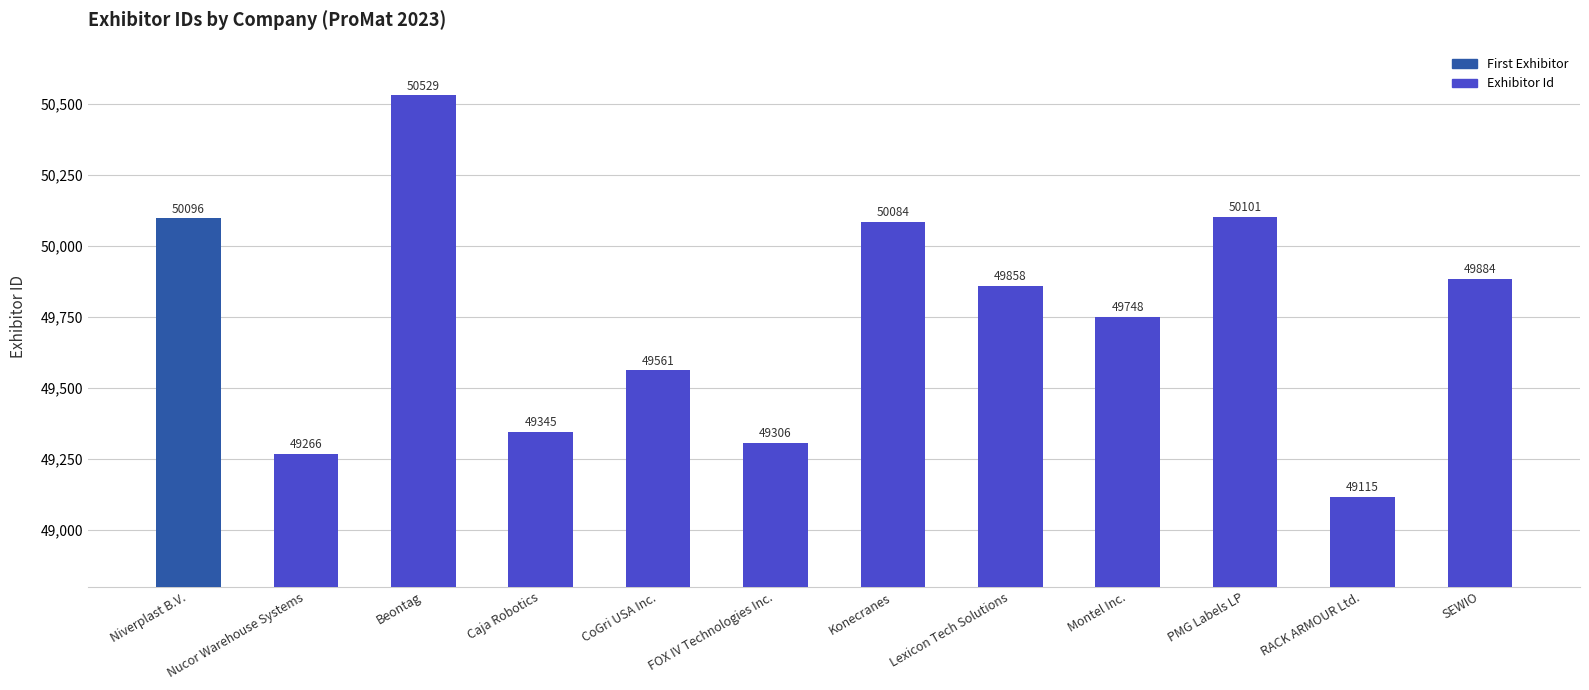

The value at Caja Robotics is 49345. True or false?

True